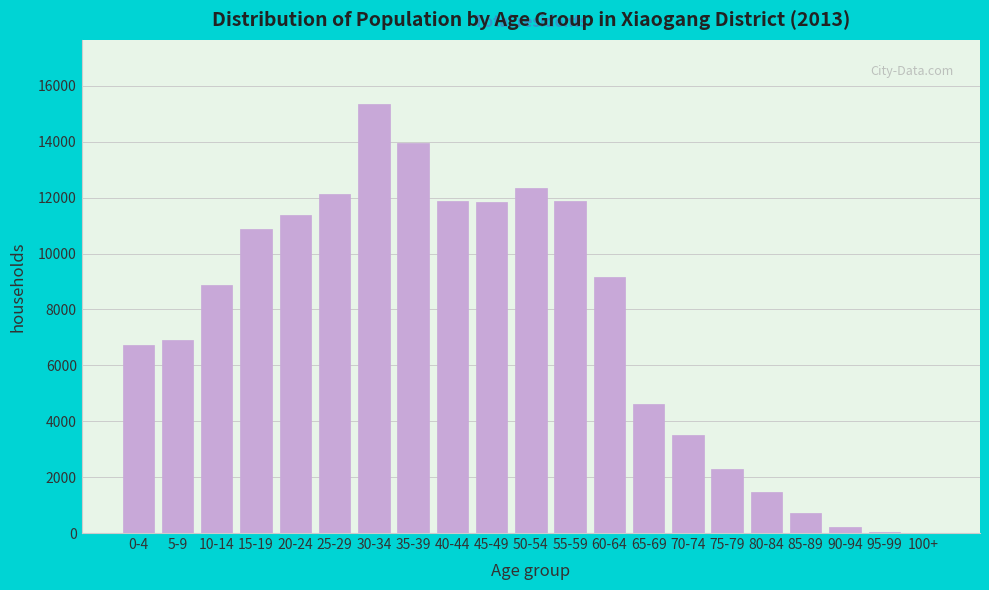

What is the sum of all values?

156125